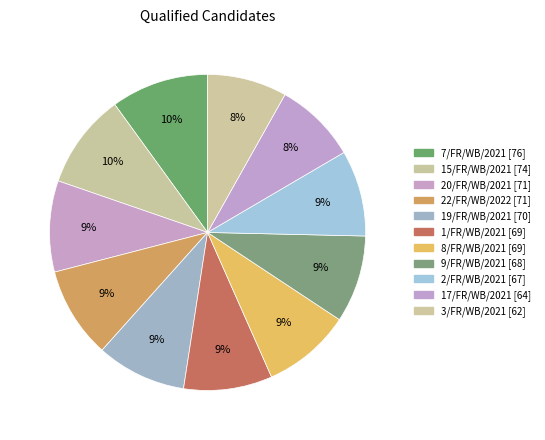

How many segments does this pie chart have?

11